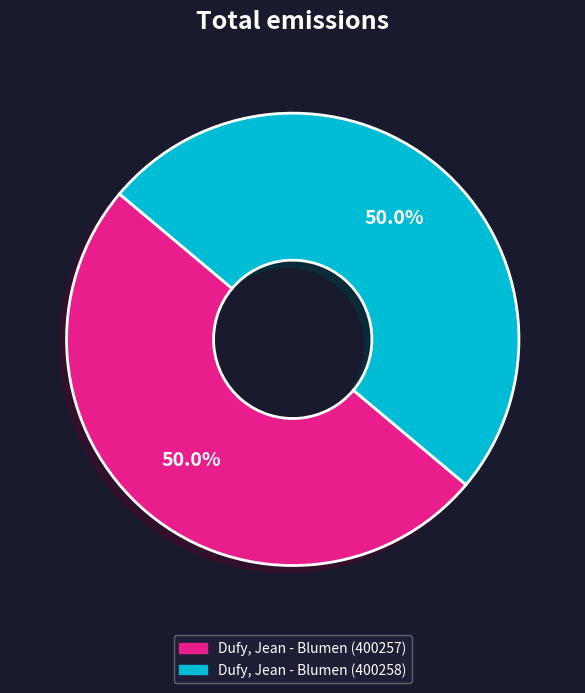

The Dufy, Jean - Blumen (400257) slice represents 39% of the pie. True or false?

False